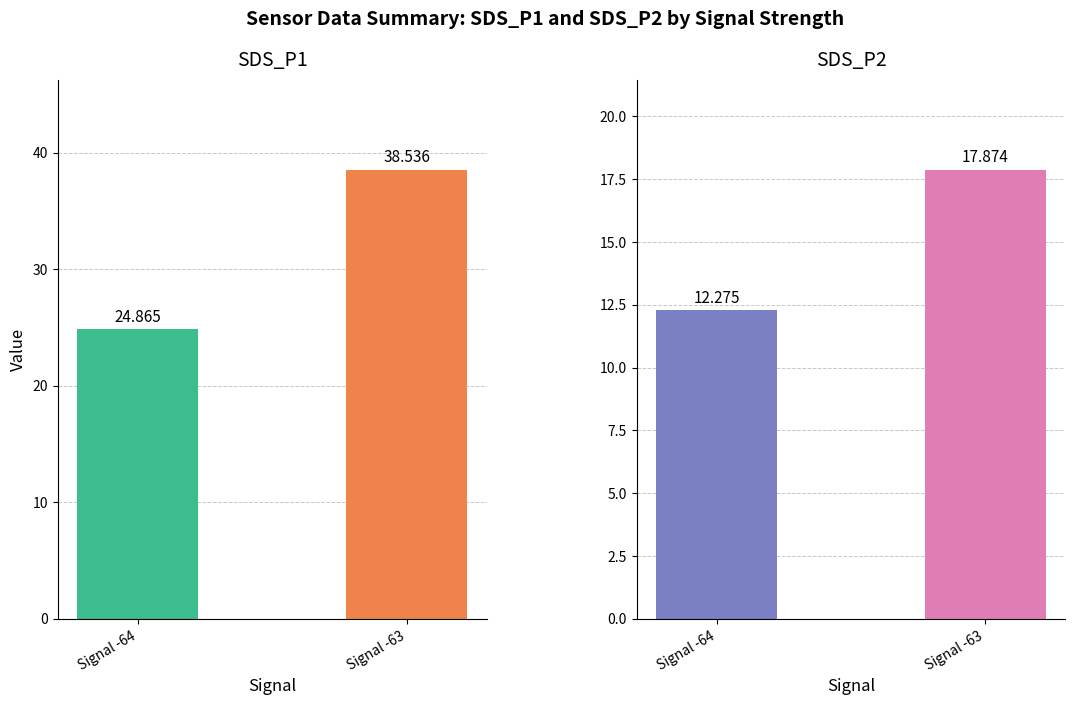

Reading right to left, extract all data points from this chart.

SDS_P1: Signal -63=38.5	Signal -64=24.9
SDS_P2: Signal -63=17.9	Signal -64=12.3